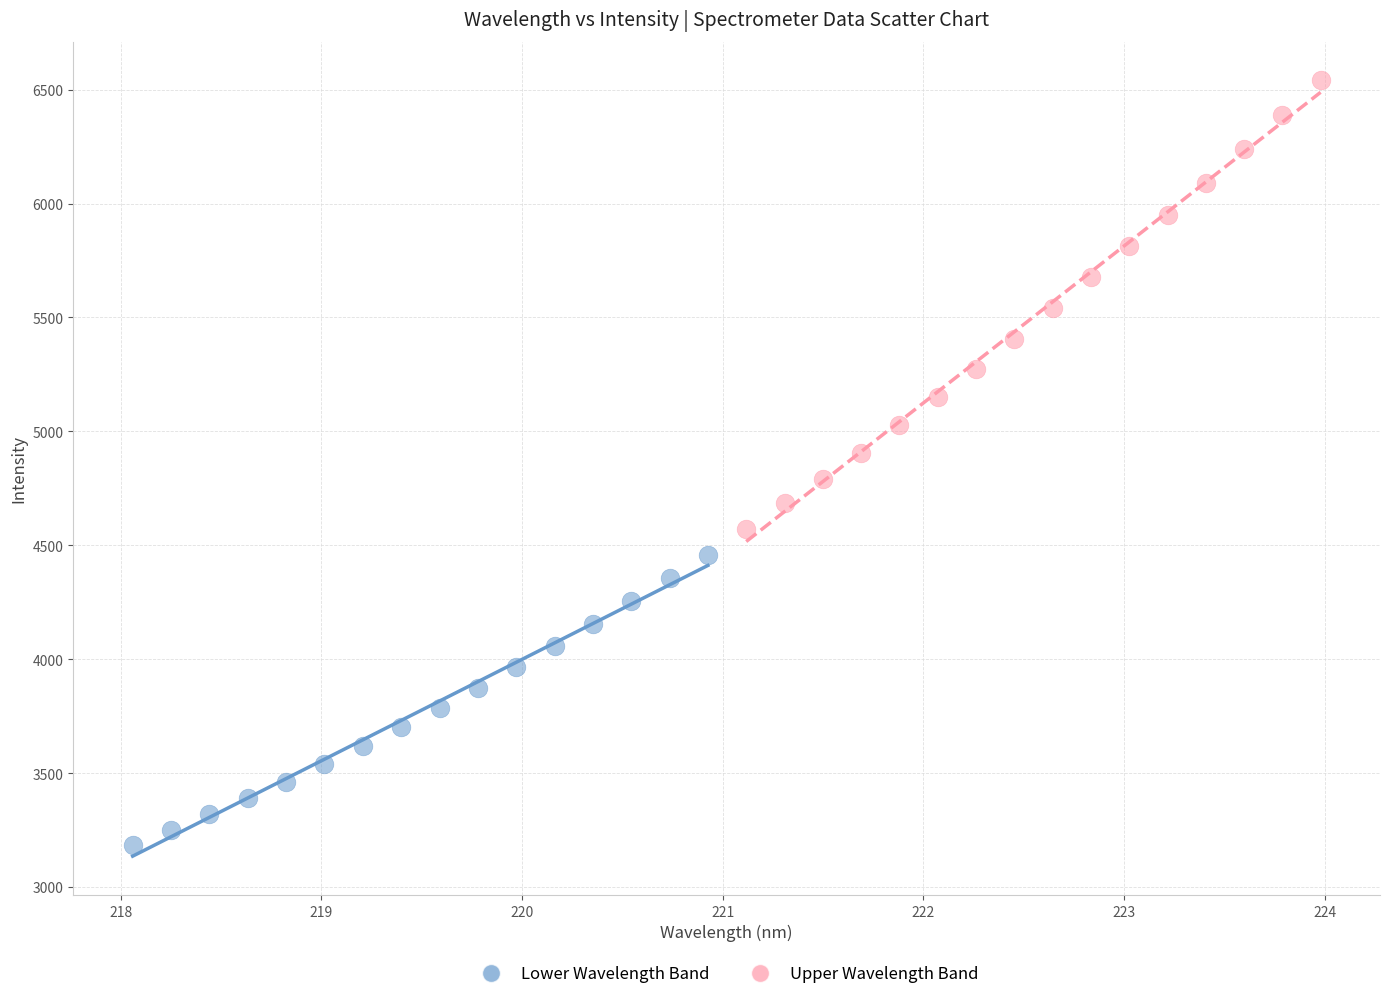

Which series reaches the minimum Y coordinate?

Lower Wavelength Band